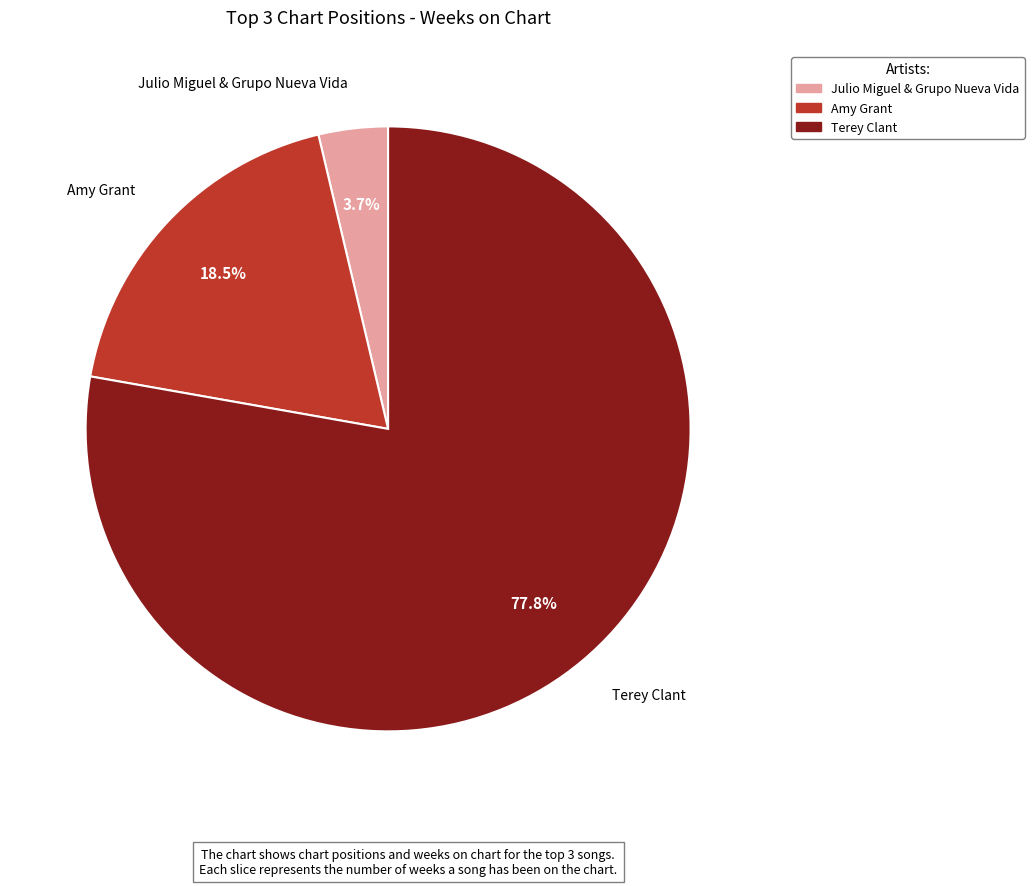

Which category has the smallest portion of the pie?

Julio Miguel & Grupo Nueva Vida